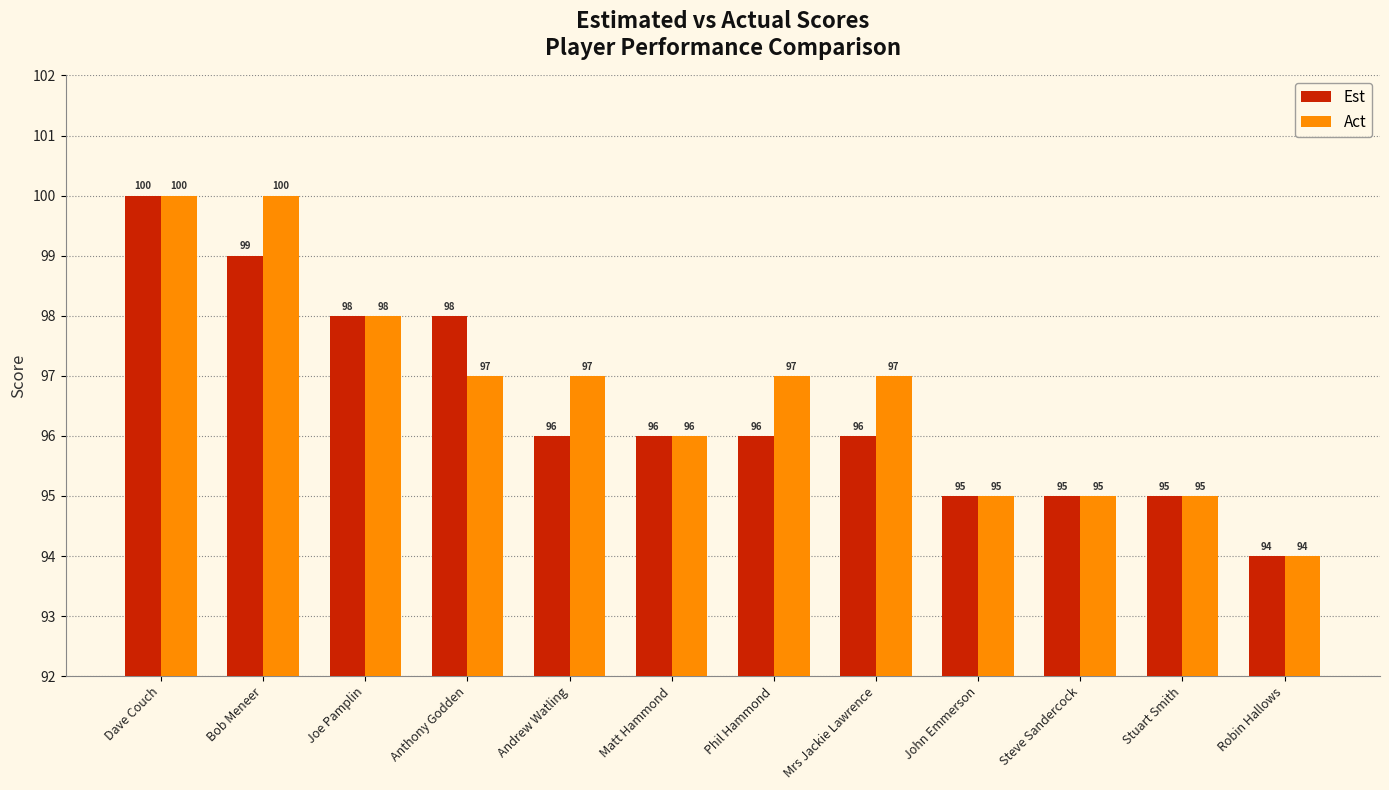

Is it true that Act equals 49 at Andrew Watling?

False